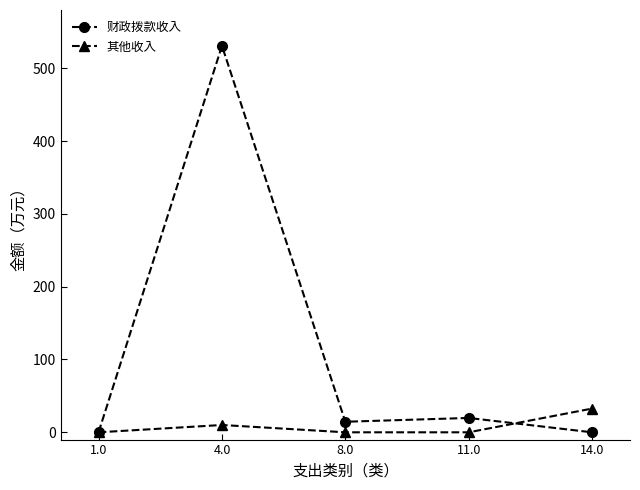

What is the spread (max minus min) of values at 8.0?

14.5